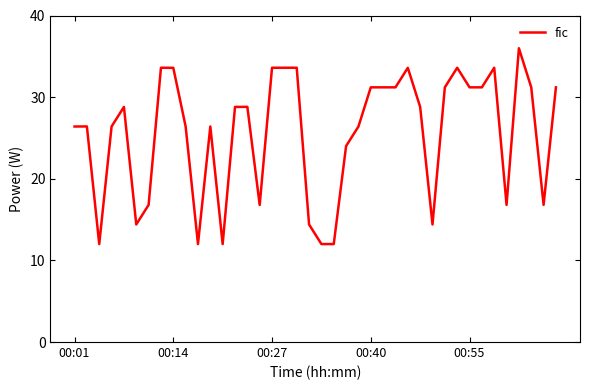

What is the minimum value shown in the chart?

12.0